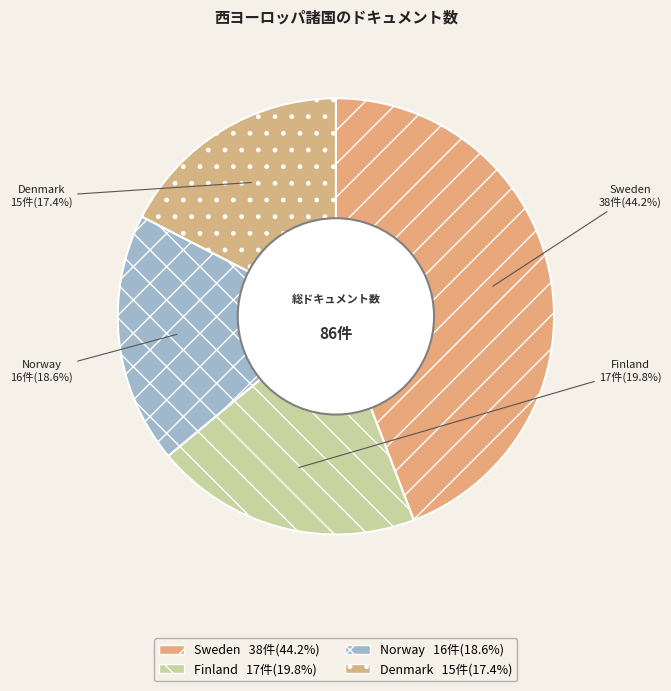

Rank the categories by value from lowest to highest.

Denmark, Norway, Finland, Sweden